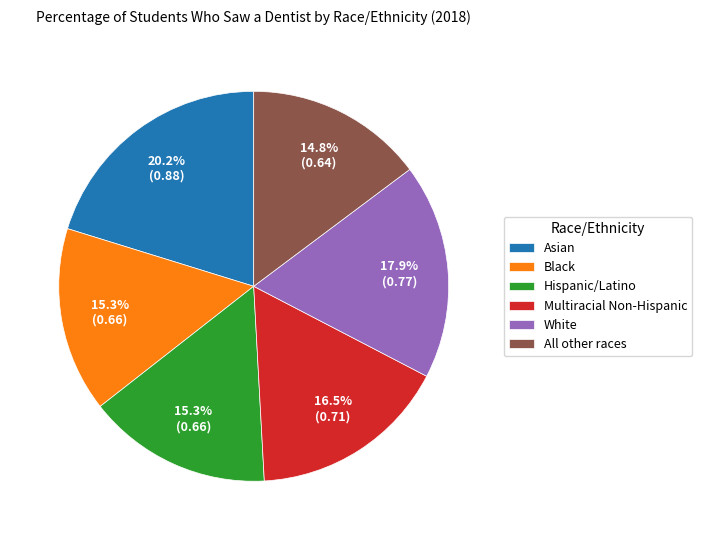

To the nearest percent, what is the difference between the largest and smallest slice percentages?

5%